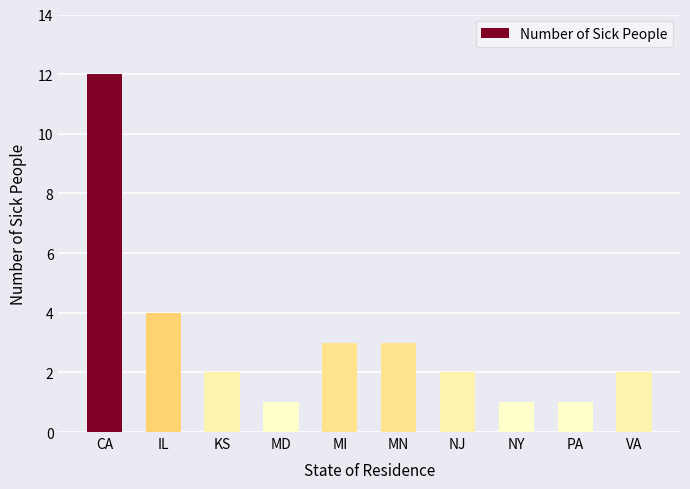

What is the value of the 4th bar from the left?

1